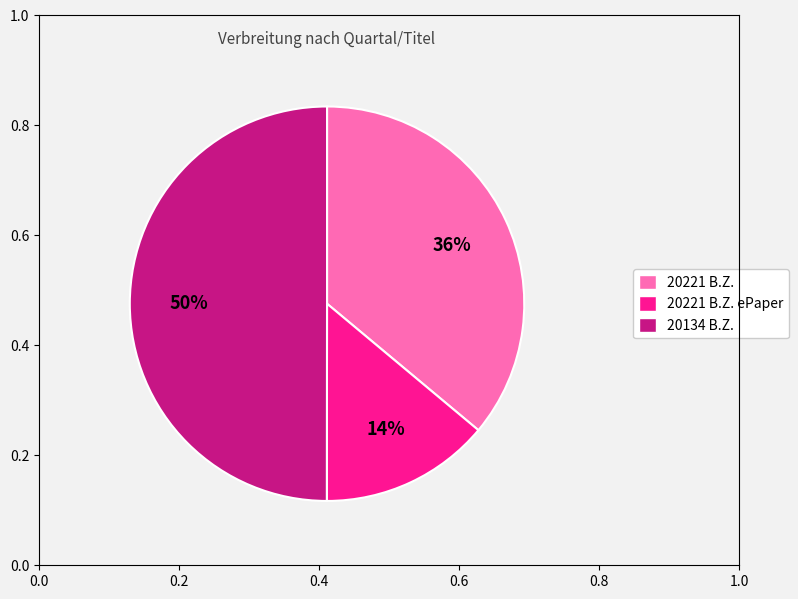

To the nearest percent, what is the average slice percentage?

33%